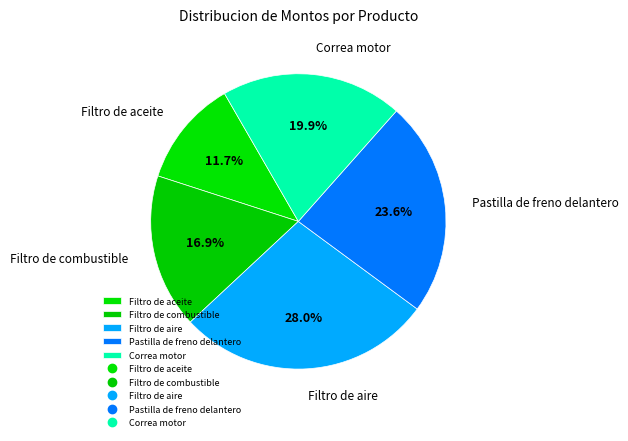

The Pastilla de freno delantero slice represents 24% of the pie. True or false?

True